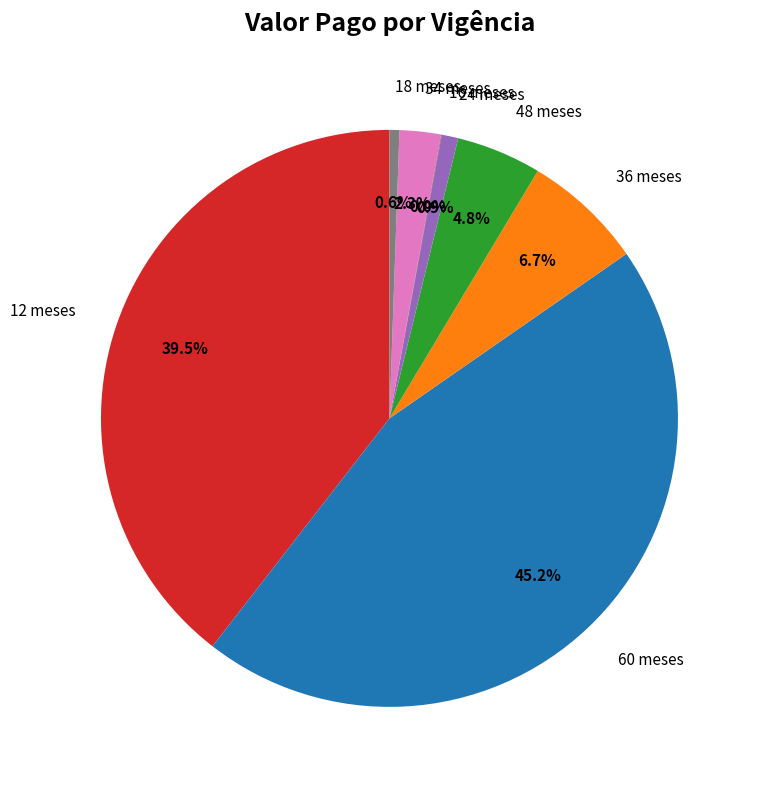

Is there any slice that represents more than half of the pie?

No